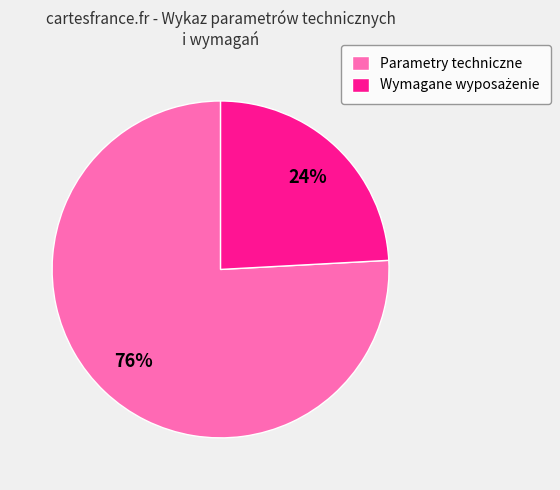

What is the largest slice in the pie chart?

Parametry techniczne